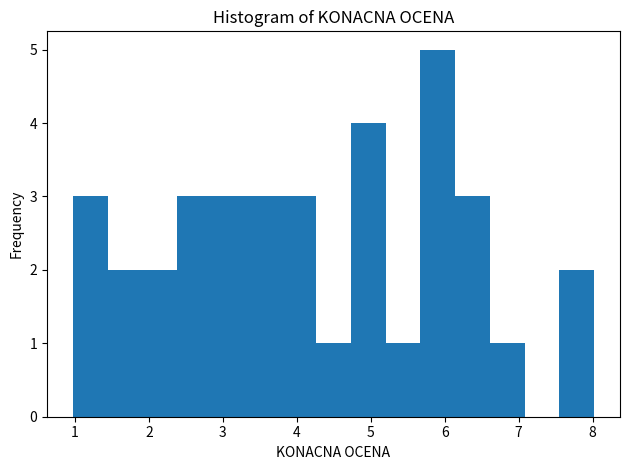

What is the height of the bar covering 1.0 to 1.4 on the x-axis? Neither the bar edges nor the heights are printed on the chart, so give them approximately, as read against the axes.

3